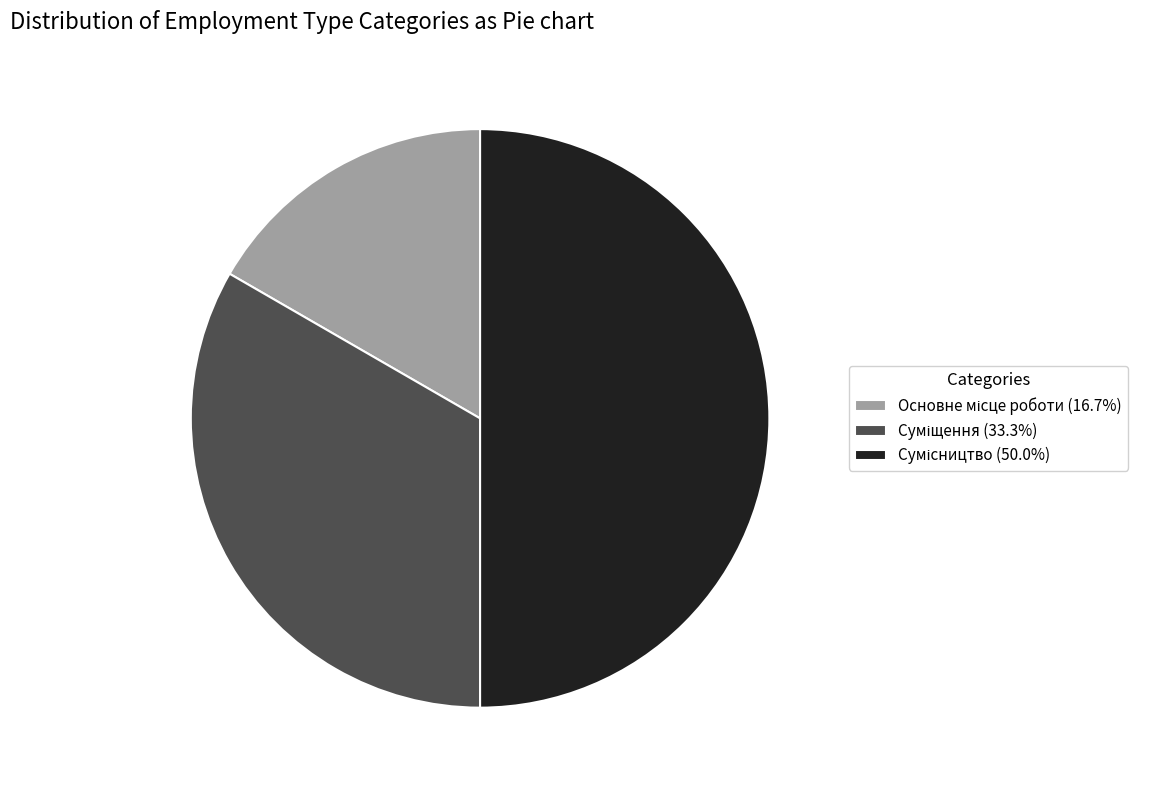

How many slices are in this pie chart?

3